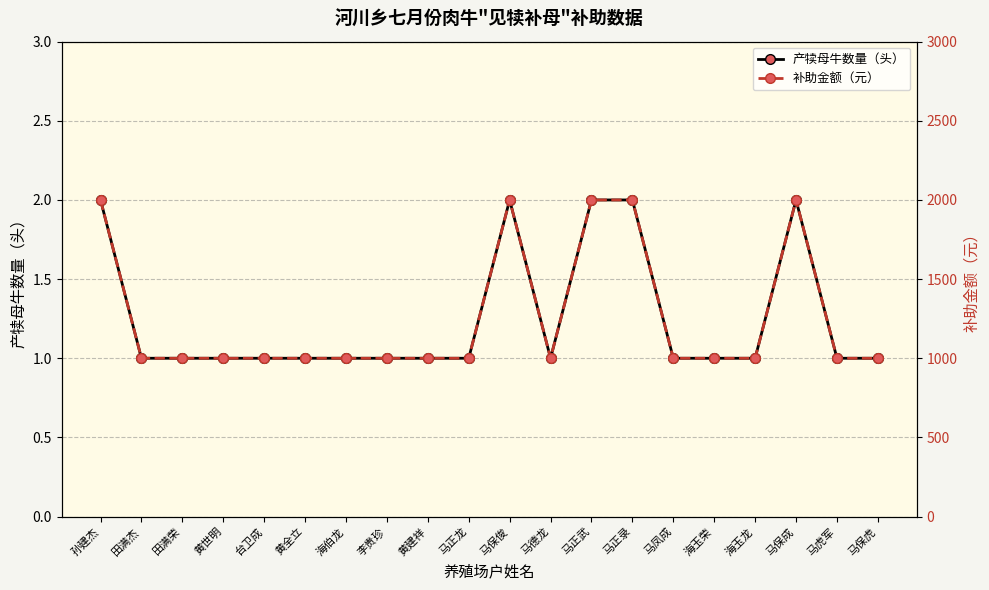

At which label does 产犊母牛数量（头） reach its peak?

孙建杰